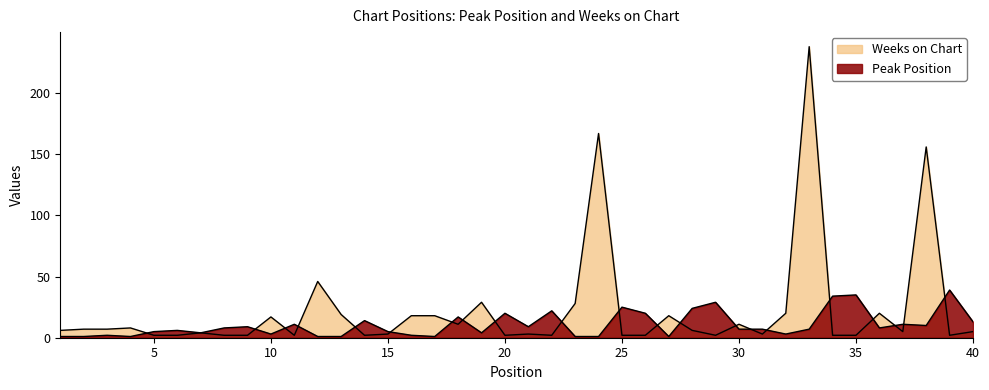

At how many categories does at least one series exceed 164?

2